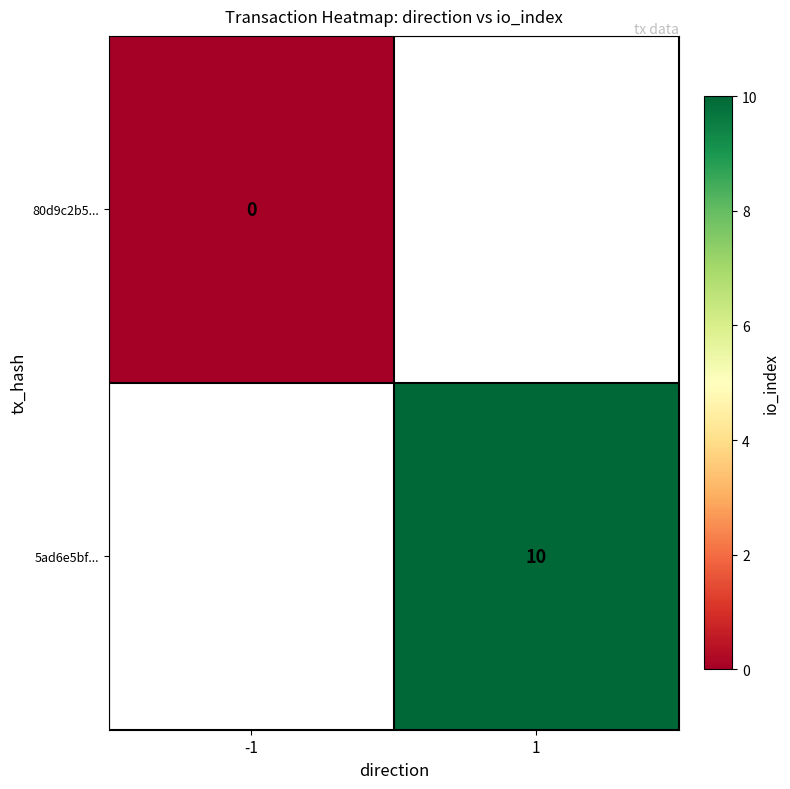

True or false: 5ad6e5bf... has a value of 5 at 1.

False